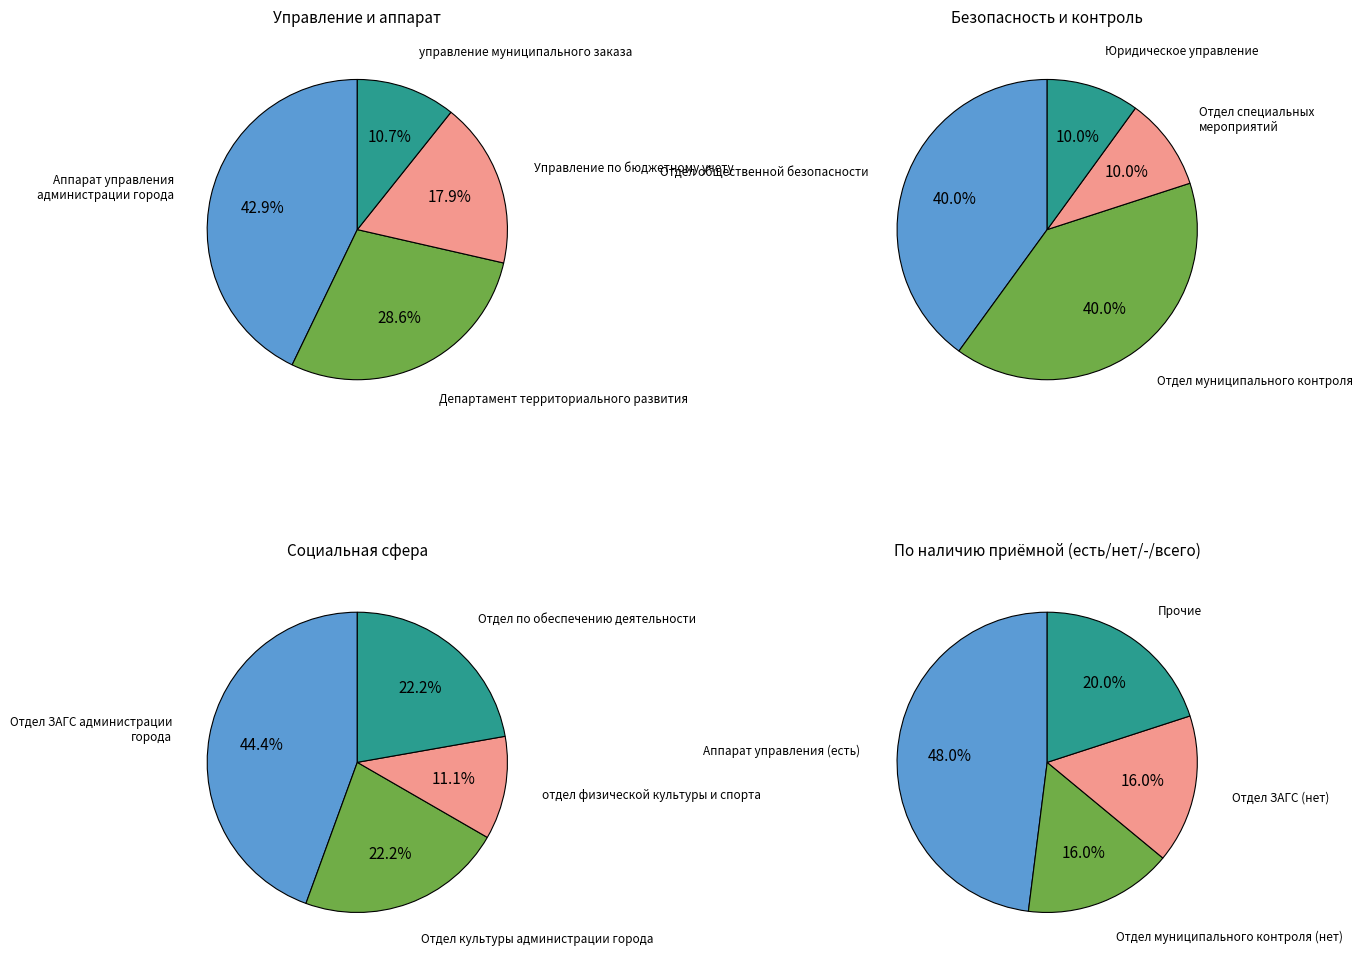

Which slice is the largest?

Аппарат управления администрации города